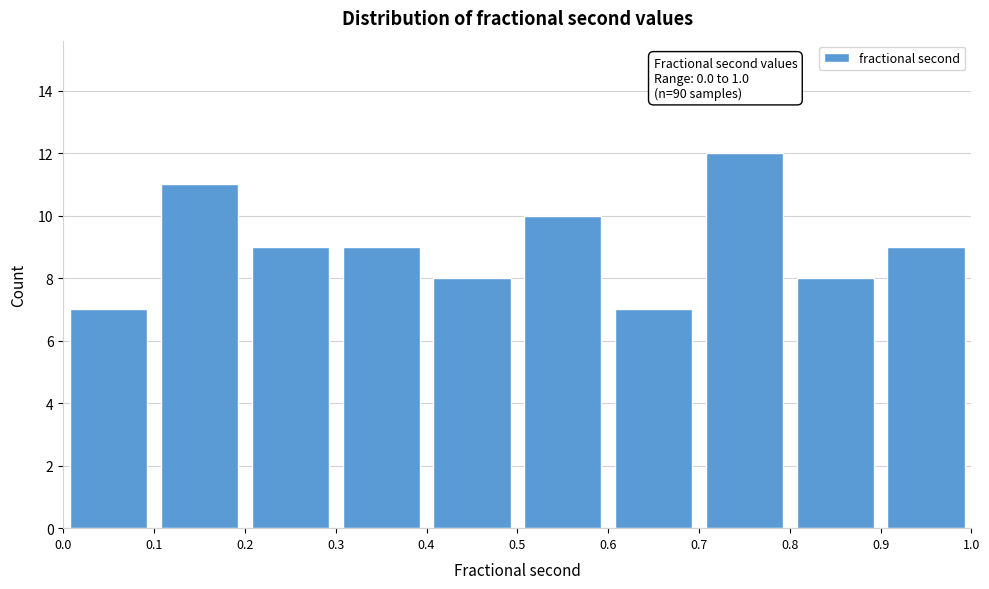

Which range on the x-axis has the tallest bar?

0.7 to 0.8